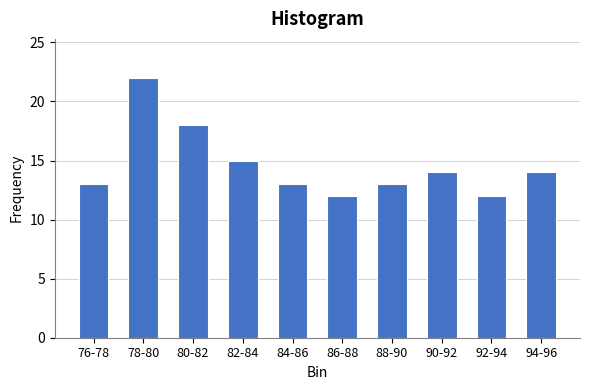

Reading left to right, transcribe all the data shown in this chart.

13	22	18	15	13	12	13	14	12	14